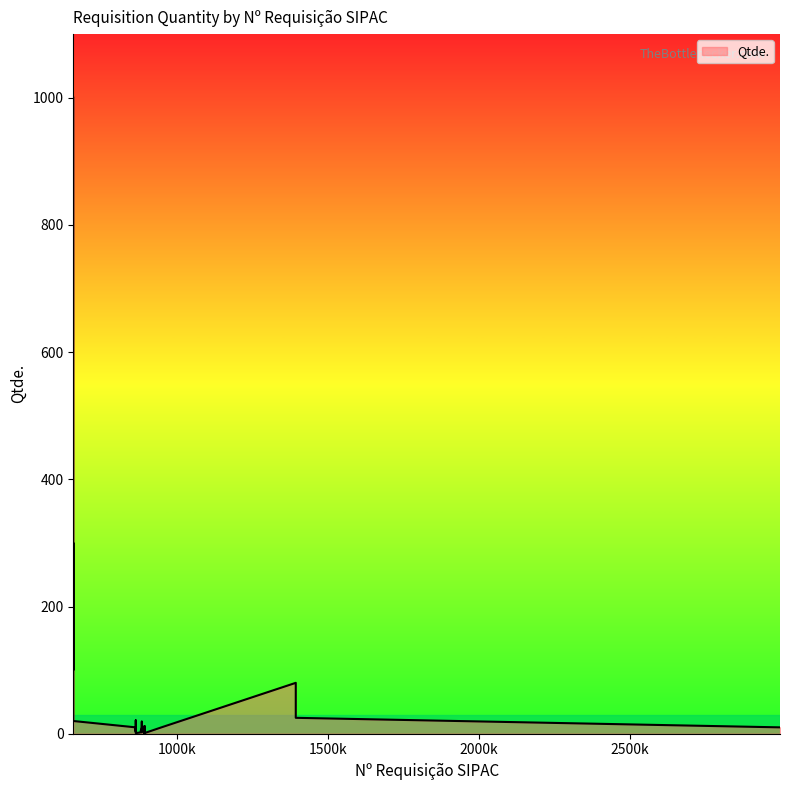

How many lines are shown in the chart?

1